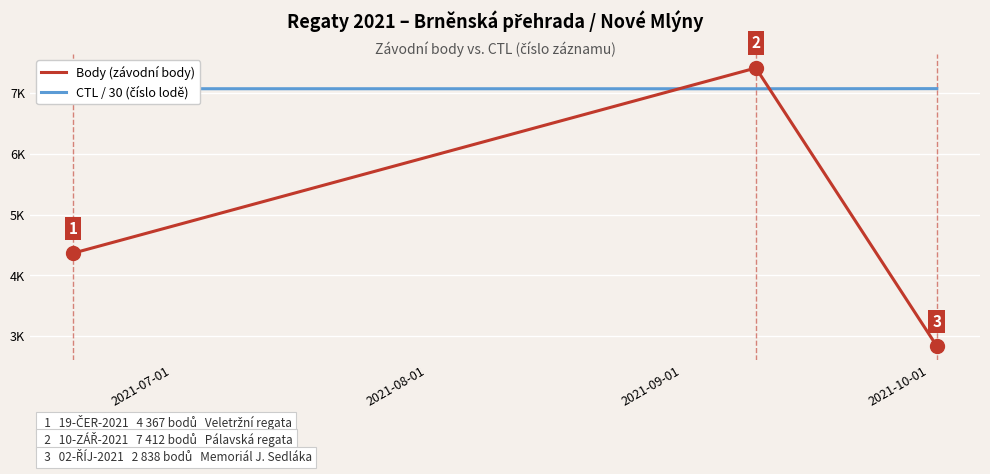

Does the chart display data point markers on the line(s)?

No